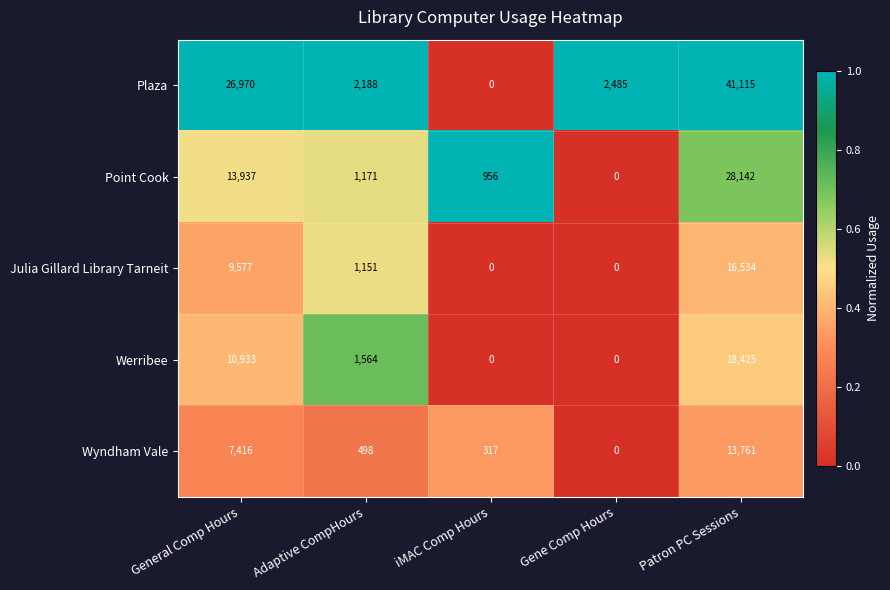

What is the sum of all Plaza values?

72758